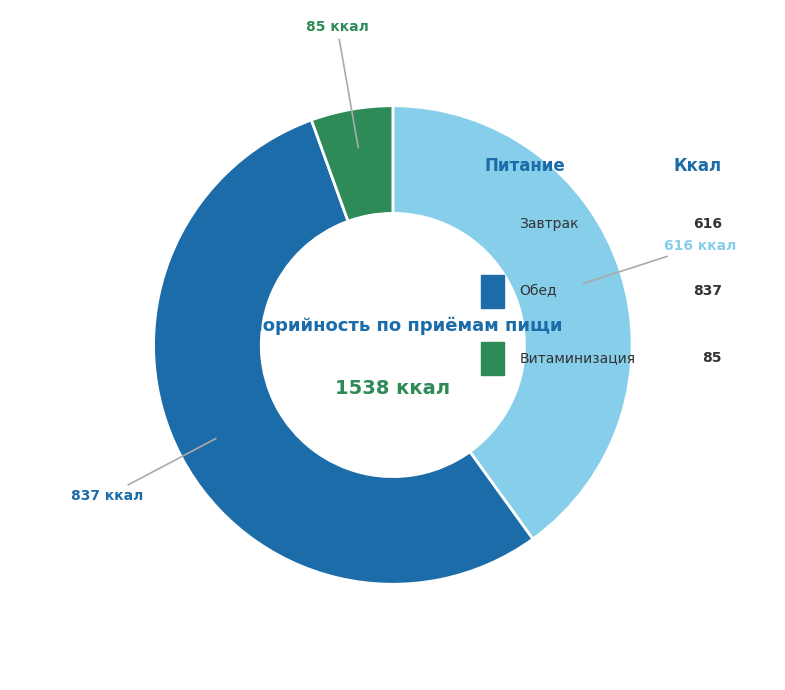

Rank the categories by value from highest to lowest.

Обед, Завтрак, Витаминизация